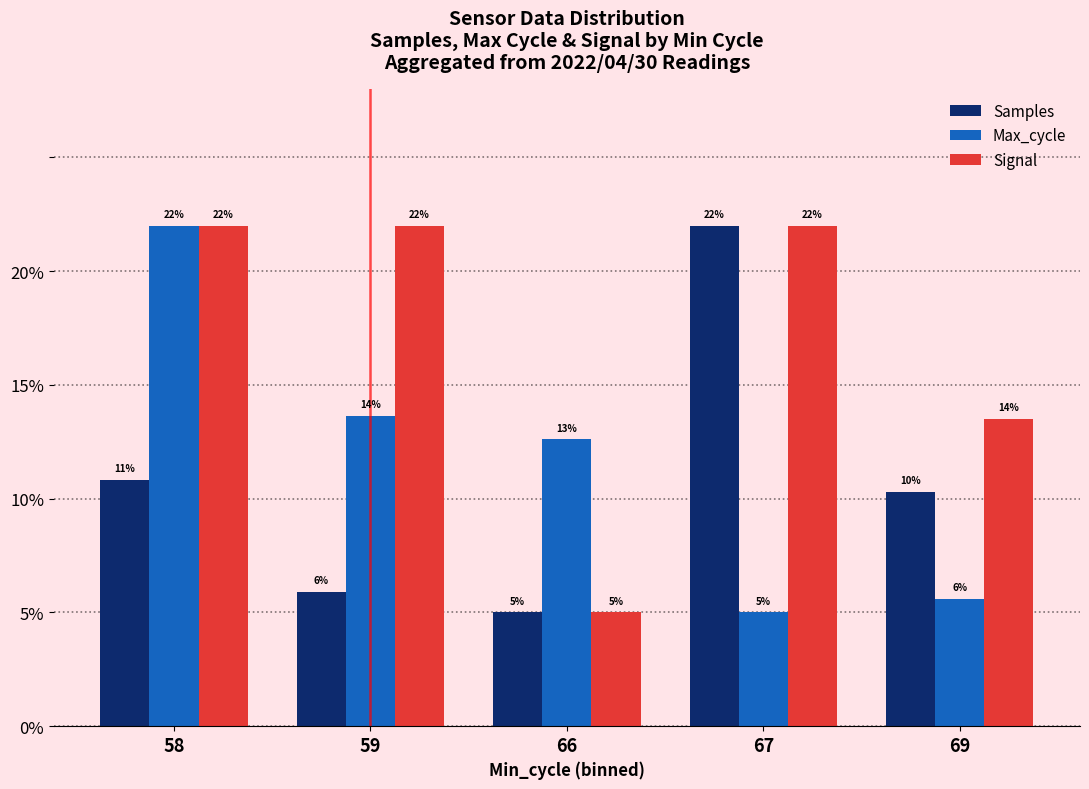

What is the greatest value displayed?

22.0